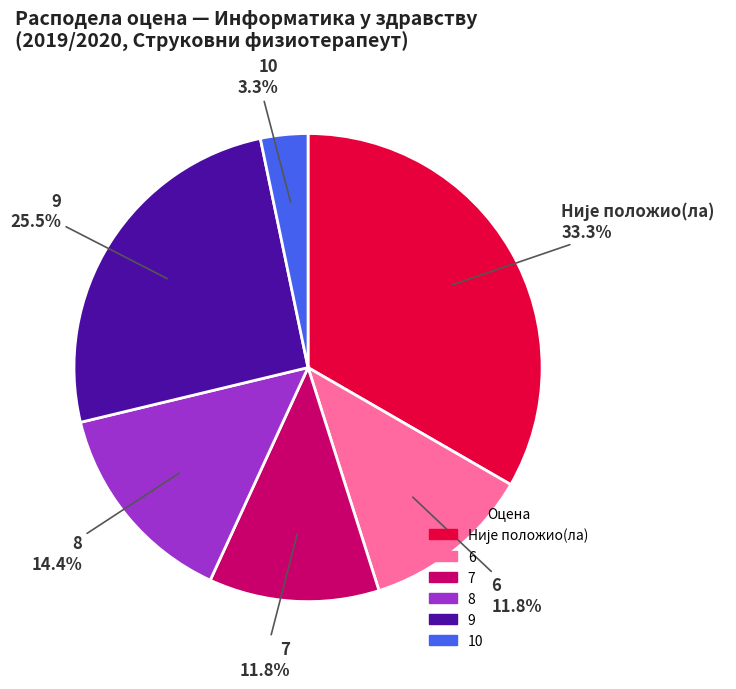

Is there a majority slice in this chart?

No